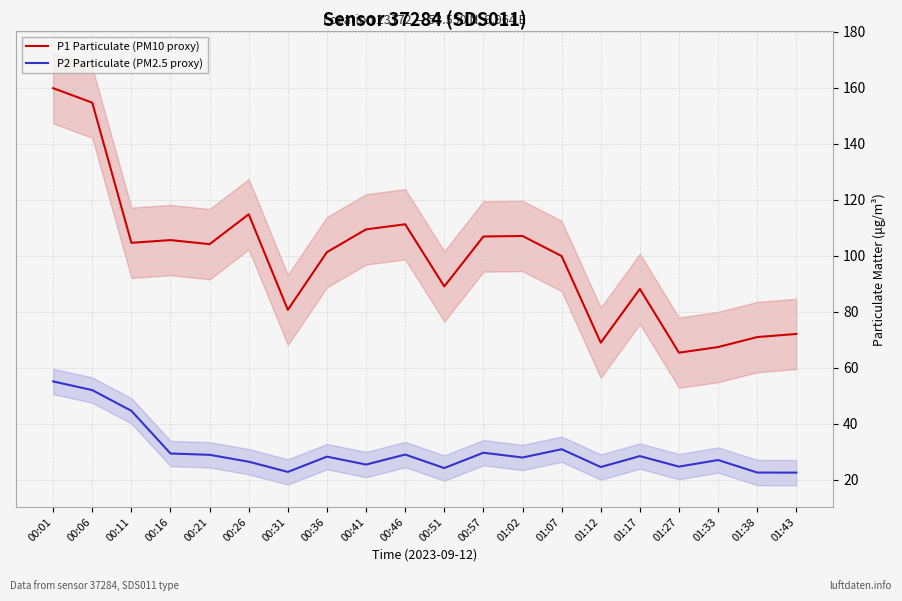

At which category does P1 Particulate (PM10 proxy) reach its first local valley?

00:11